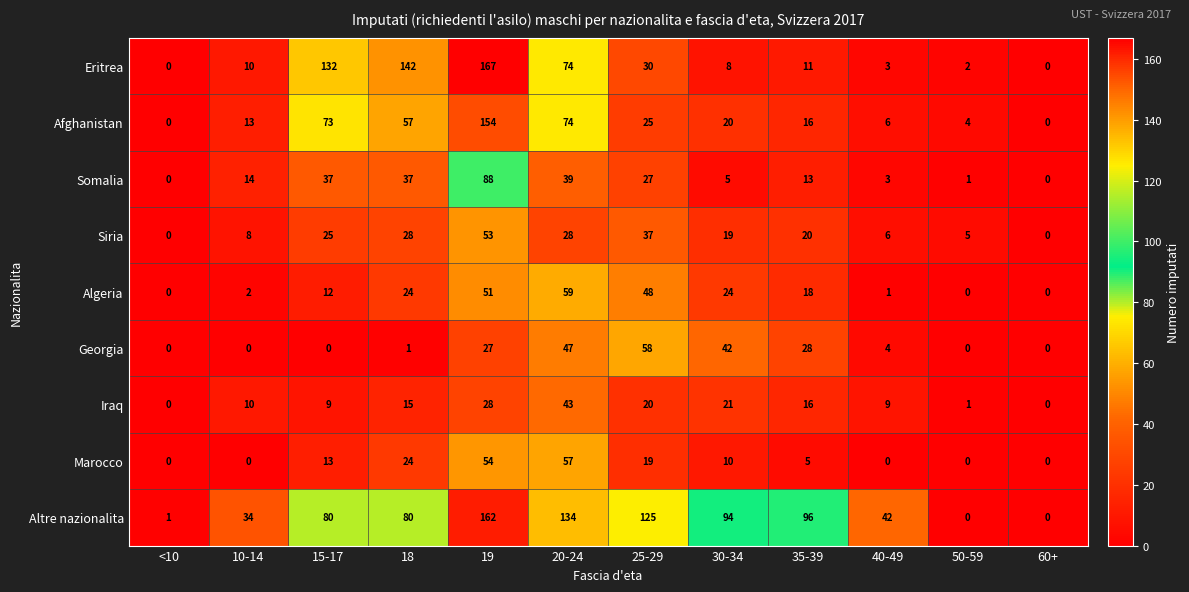

What is the spread (max minus min) of values at 15-17?

132